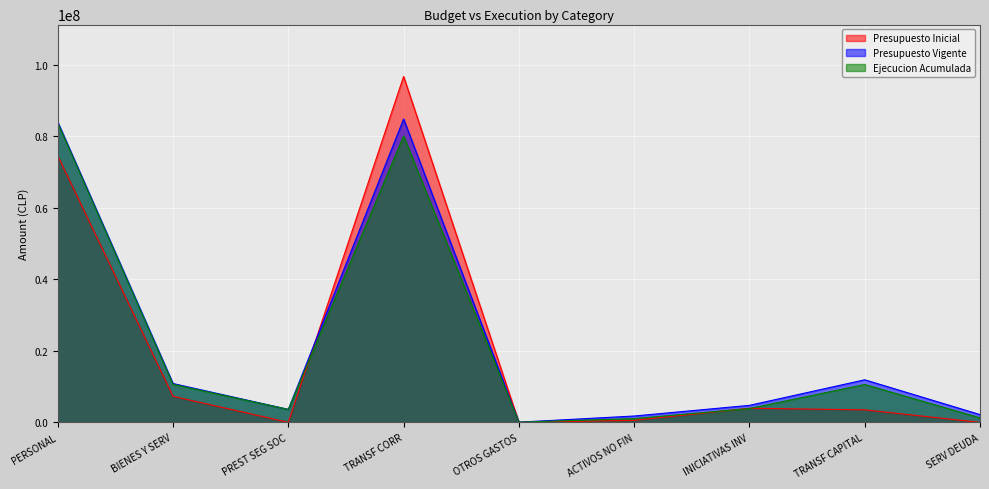

Is it true that Presupuesto Inicial equals 1000 at SERV DEUDA?

True